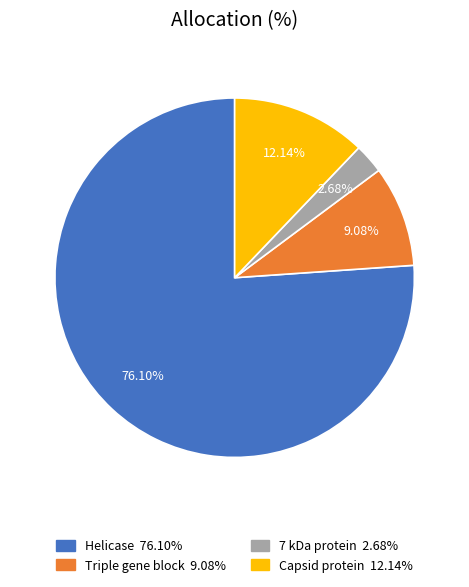

Rank the categories by value from lowest to highest.

7 kDa protein, Triple gene block, Capsid protein, Helicase